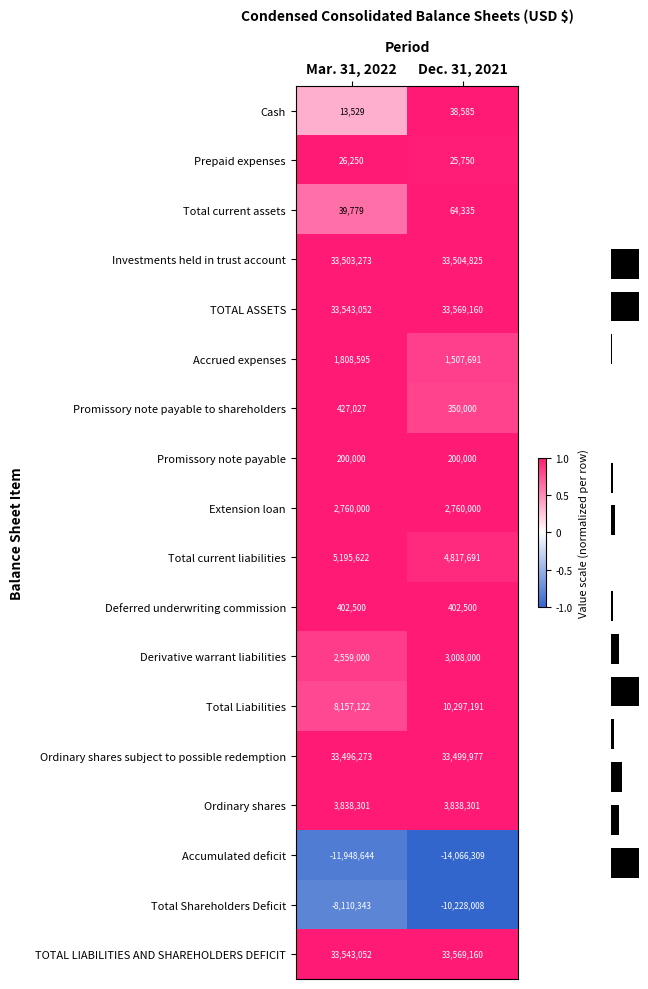

What value does the TOTAL ASSETS series have at Dec. 31, 2021, to the nearest 50?

33569150